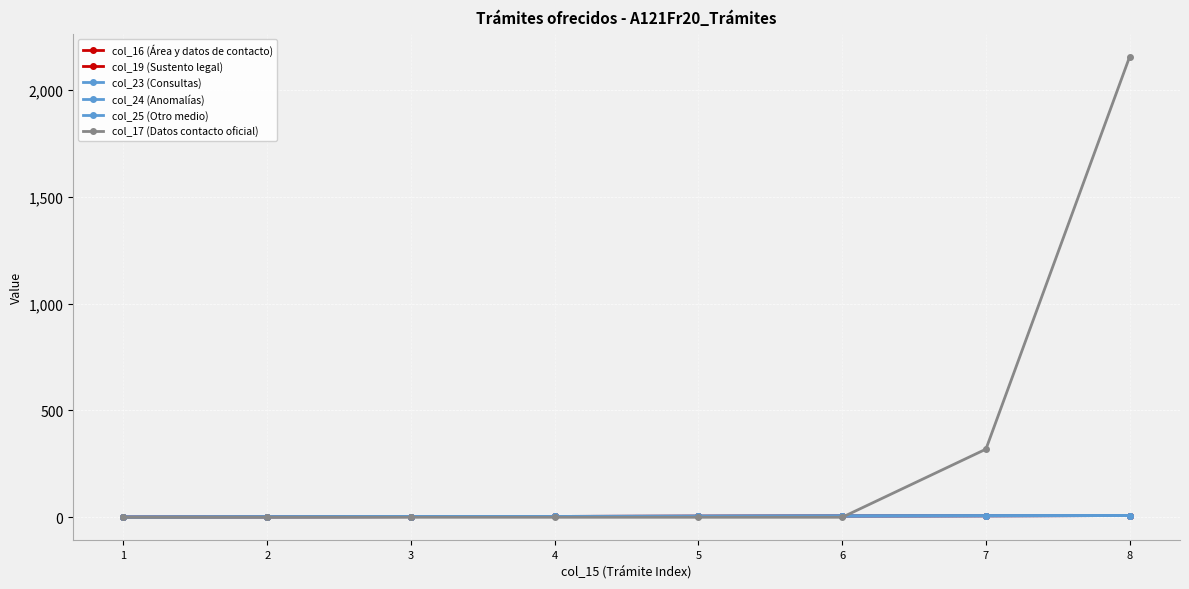

Which series has the widest spread of values?

col_17 (Datos contacto oficial)